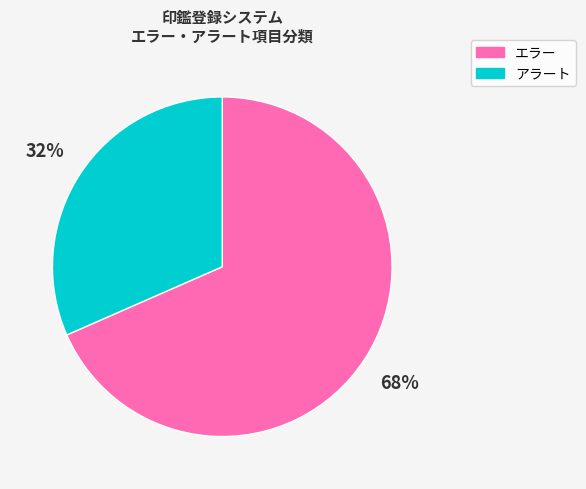

What is the majority slice?

エラー